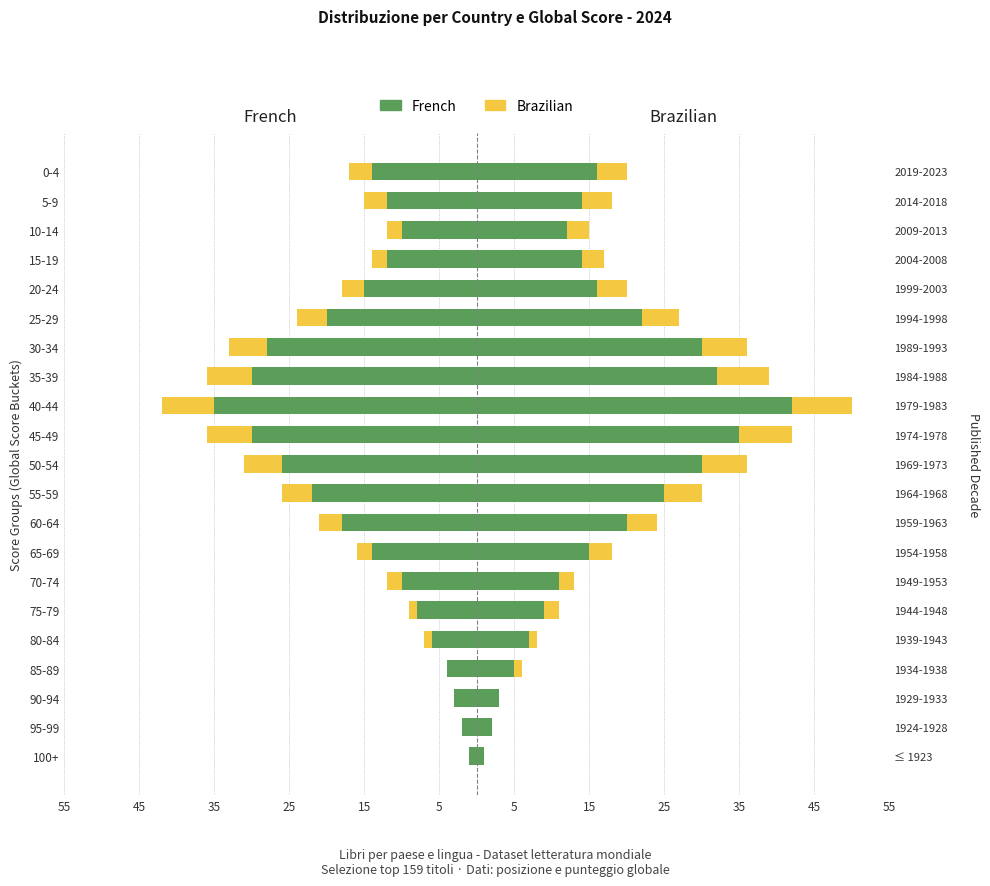

List the series in order of their peak value, lowest first.

French, Brazilian